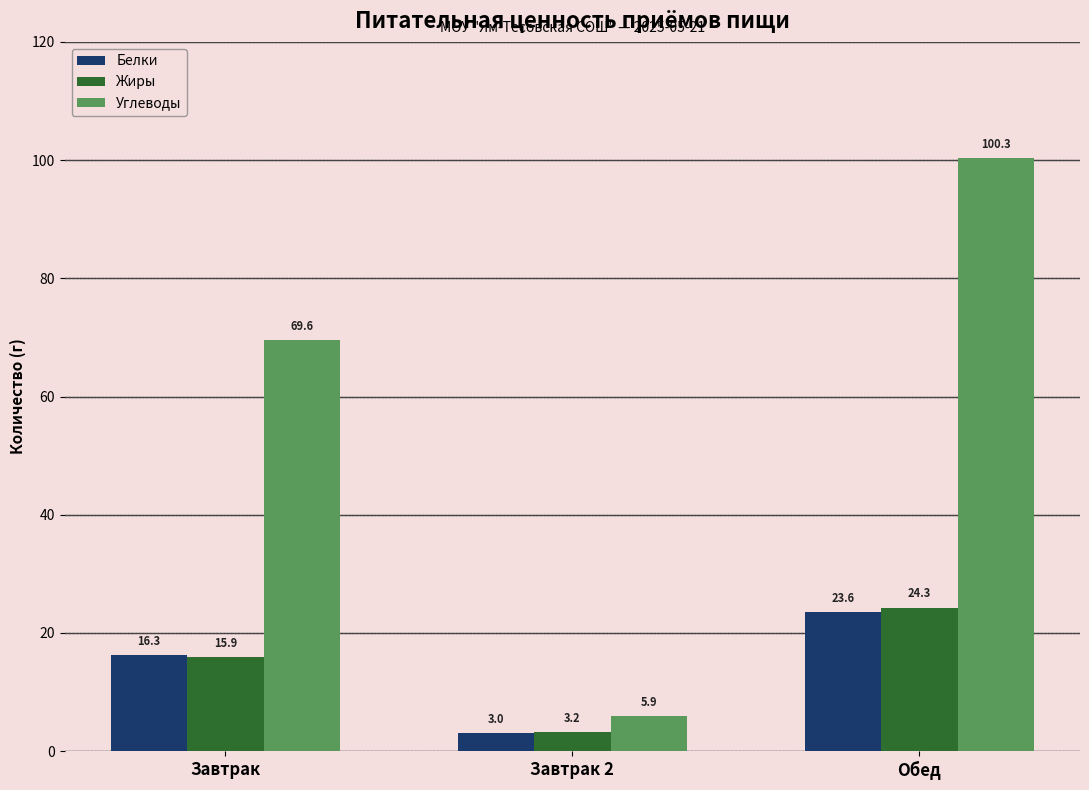

What is the minimum value shown in the chart?

3.0